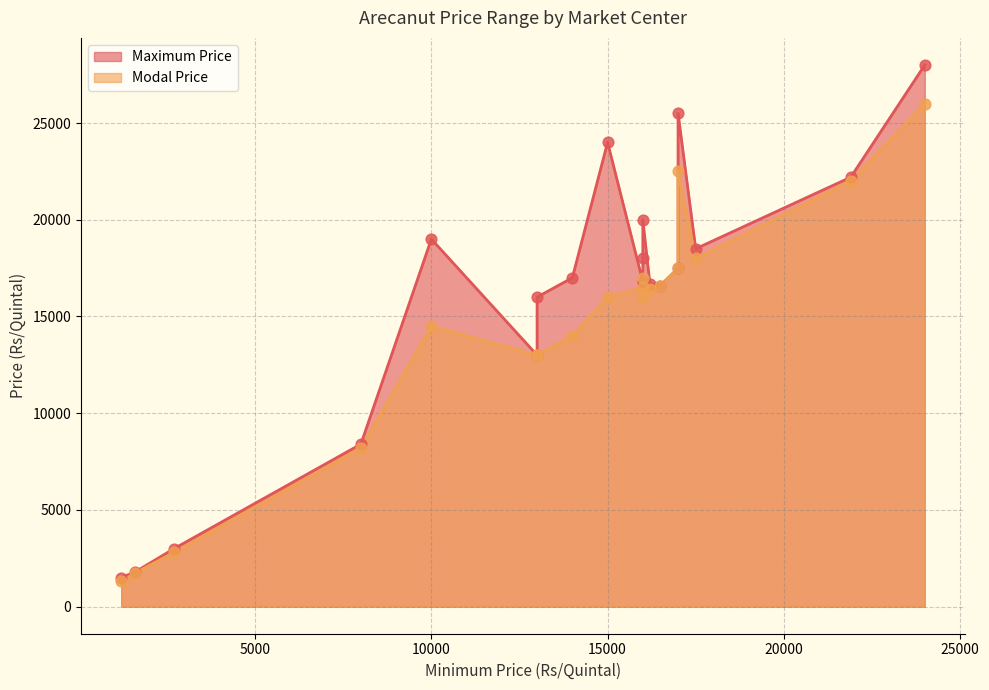

Which series reaches the minimum Y coordinate?

Modal Price